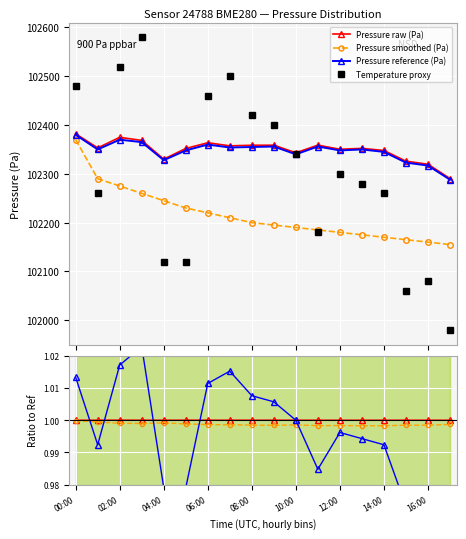

What is the spread (max minus min) of values at 07:00?

290.0